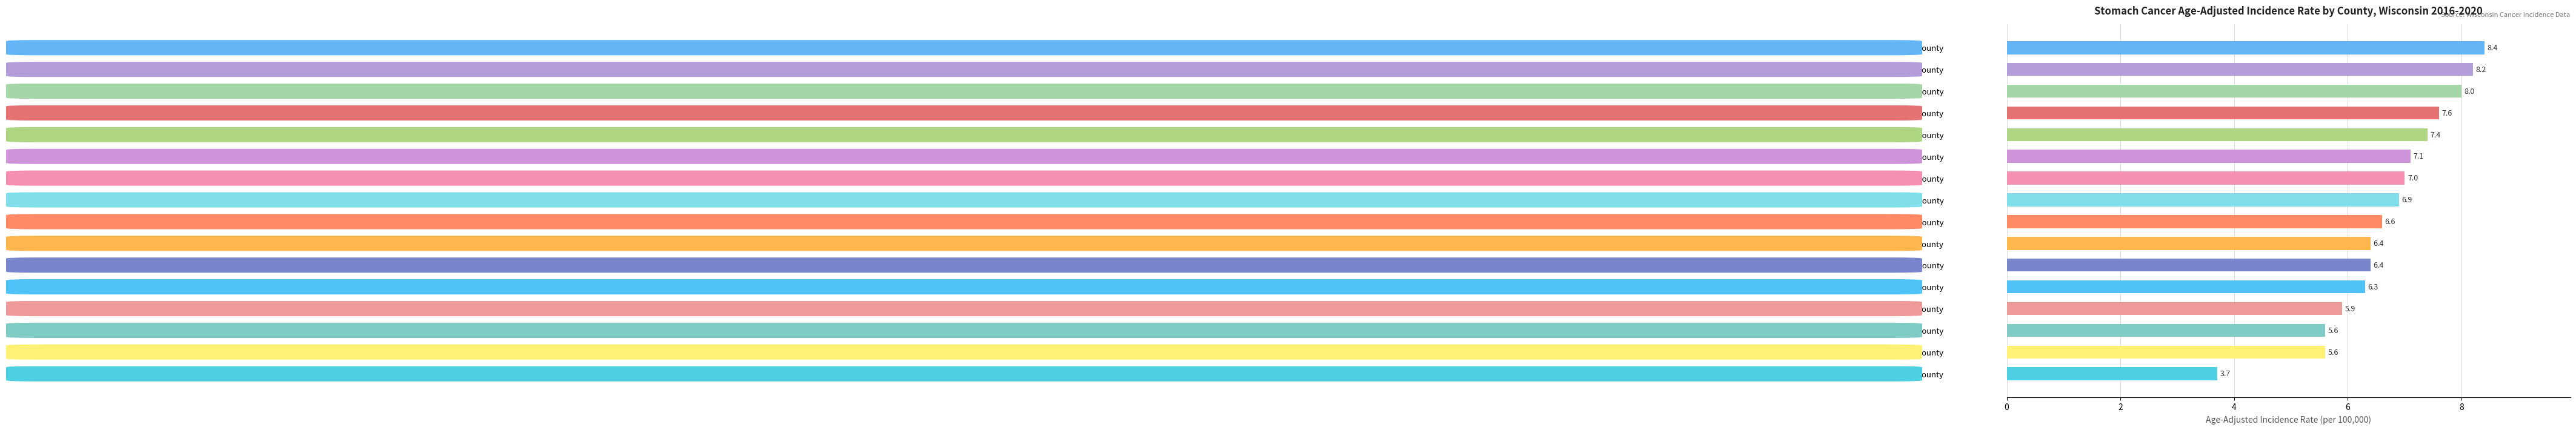

What position from the bottom is Rock County?

12